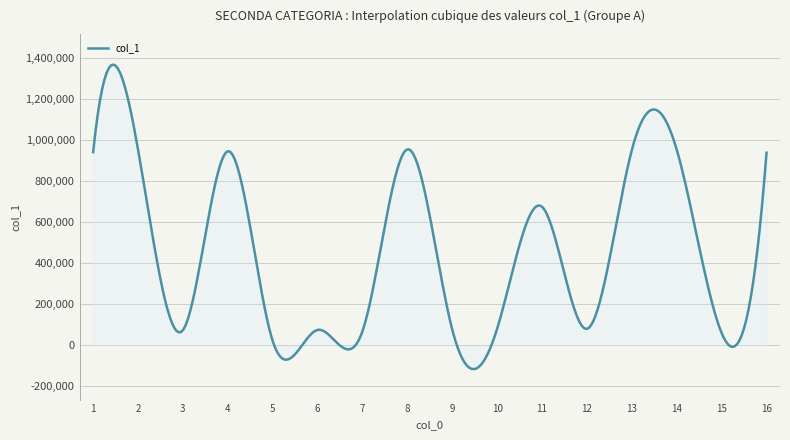

What is the minimum value shown in the chart?

-115670.0